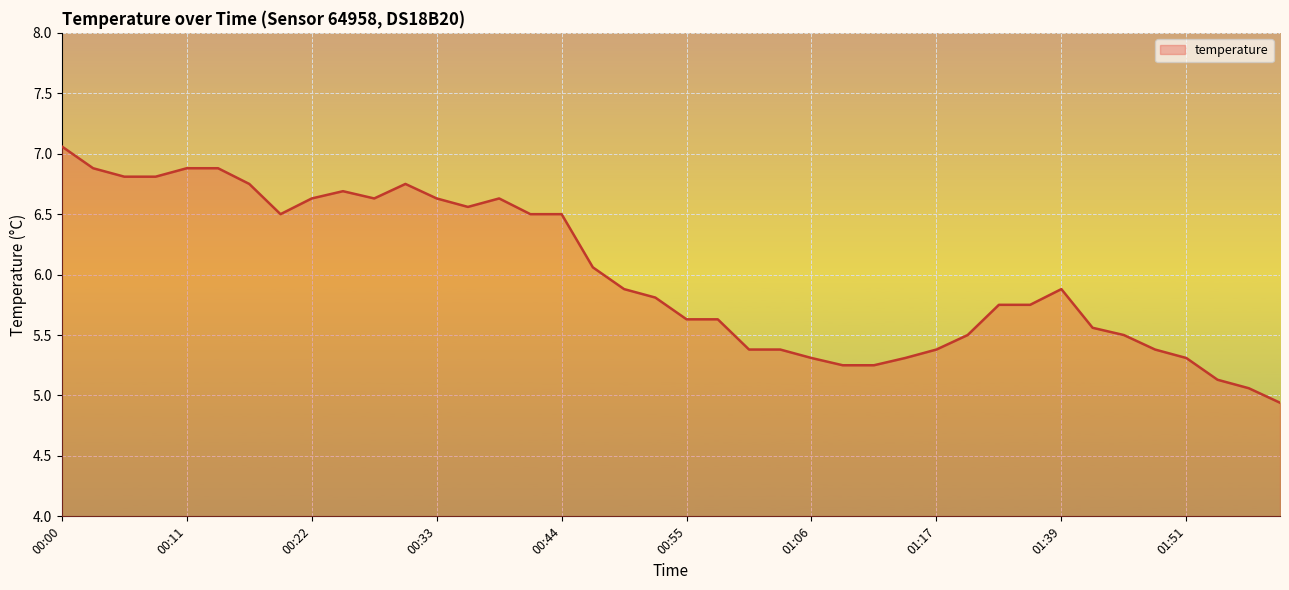

What is the greatest value displayed?

7.1